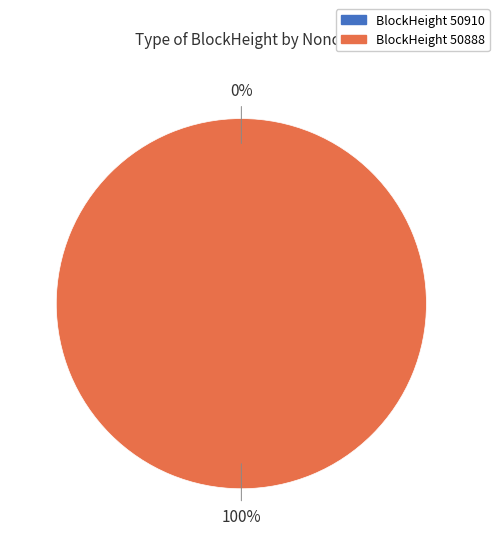

What percentage is the 50888 slice, to the nearest percent?

100%